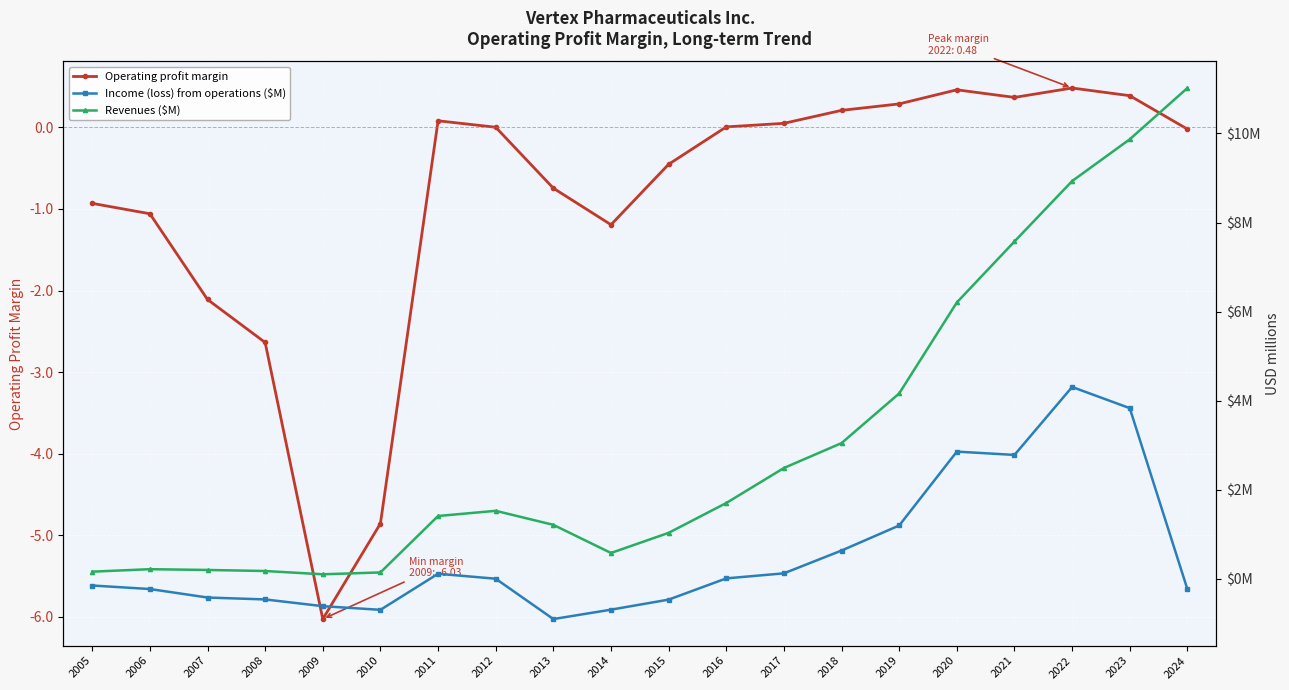

What is the approximate value of Income (loss) from operations ($M) at 2008?

-0.5